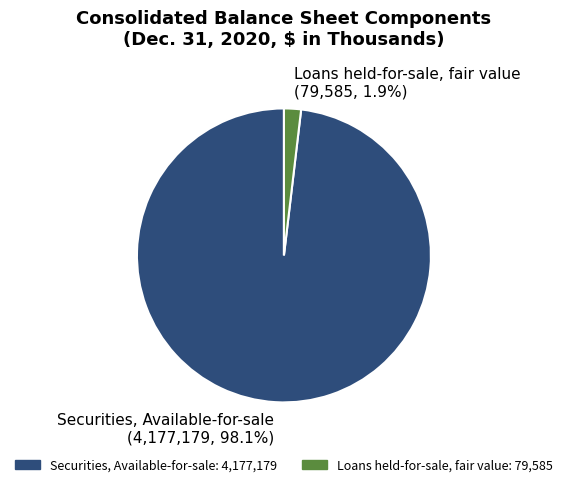

What is the largest slice in the pie chart?

Securities, Available-for-sale